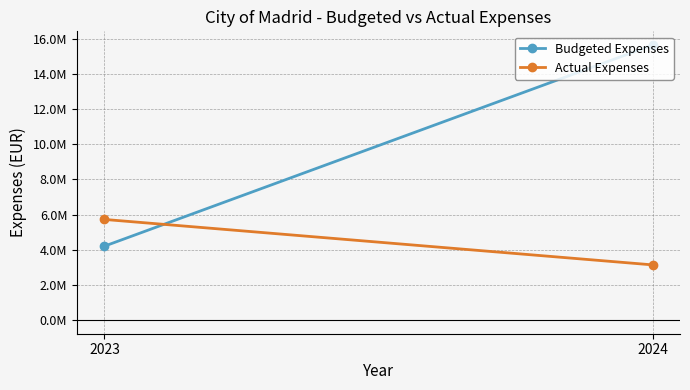

What is the difference between the Budgeted Expenses values at 2023 and 2024?

11441740.2